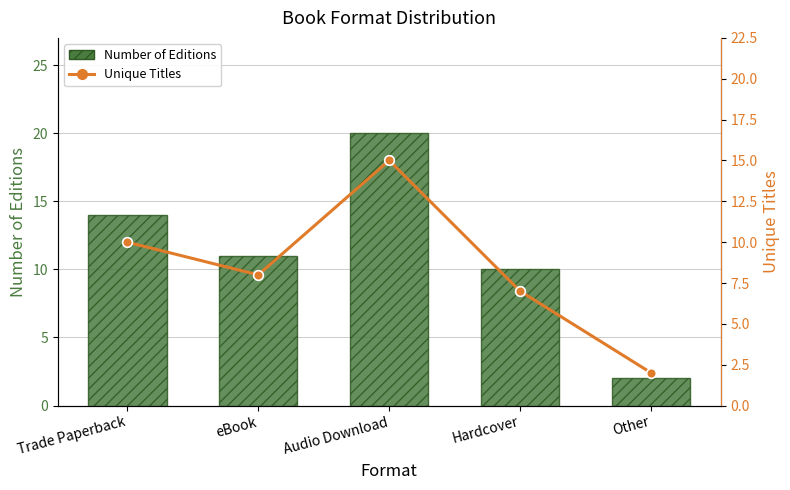

The value of Unique Titles at Trade Paperback is 10. True or false?

True